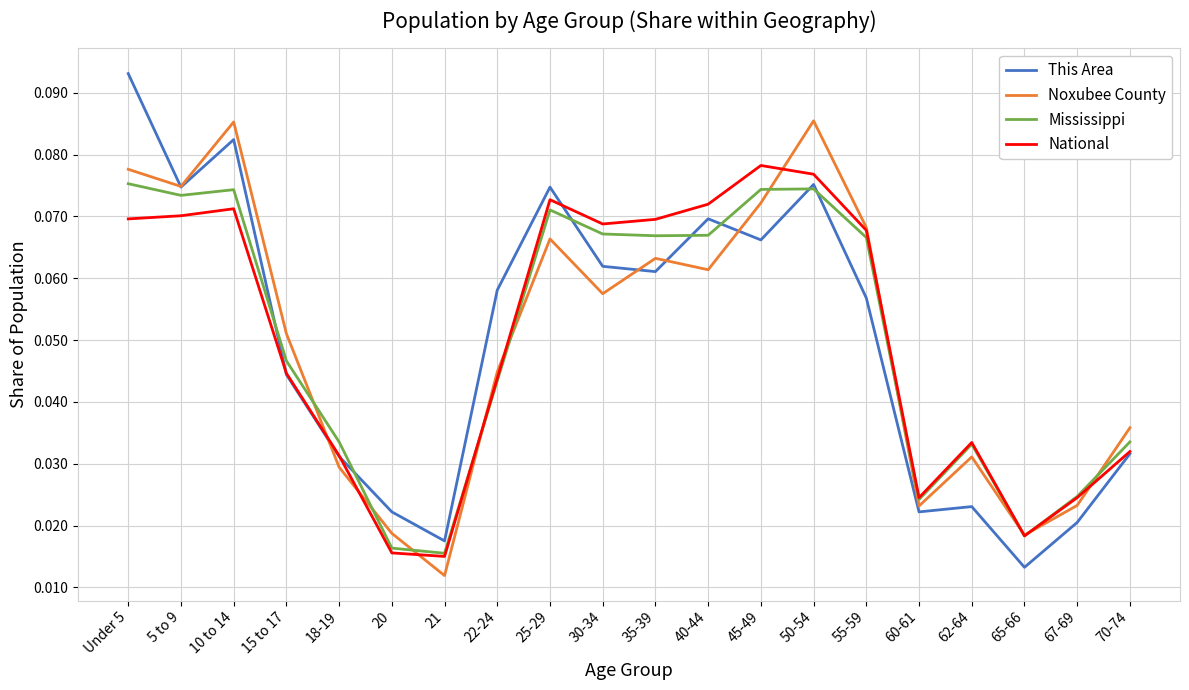

Is the value of Mississippi at 70-74 greater than the value of This Area at 30-34?

No